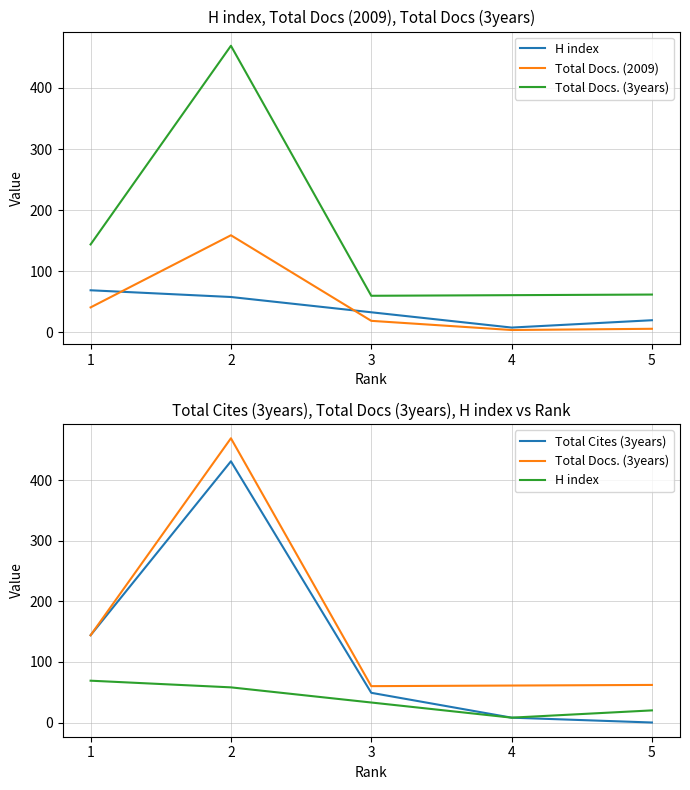

Which category has the lowest value in the Total Docs. (2009) series?

4